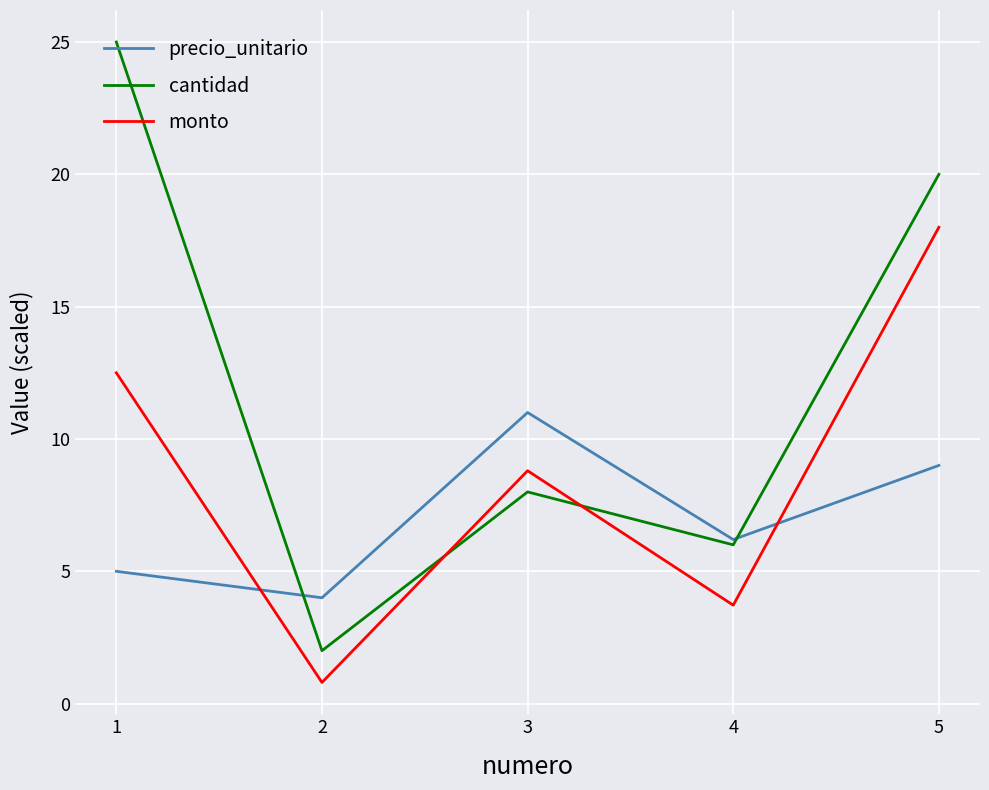

Rank the series by their average value, from lowest to highest.

precio_unitario, monto, cantidad